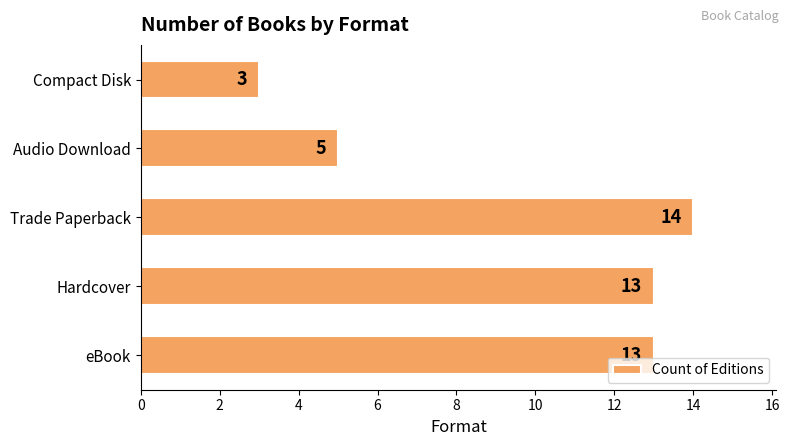

What is the difference between the second highest and second lowest values?

8